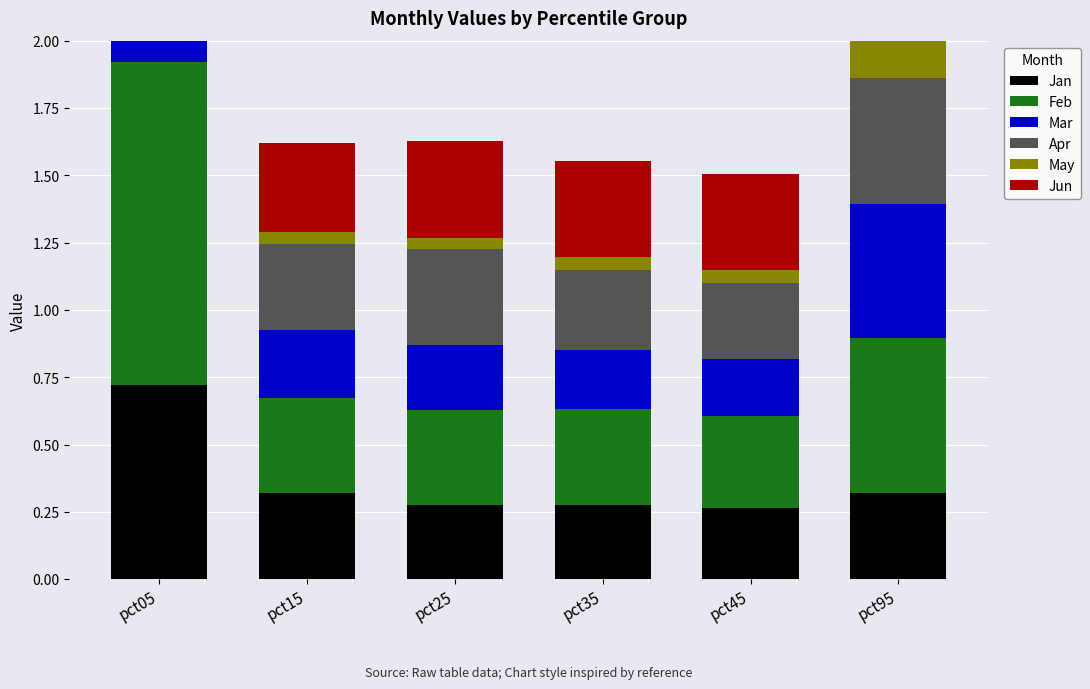

At which category does the chart reach its peak across all series?

pct05